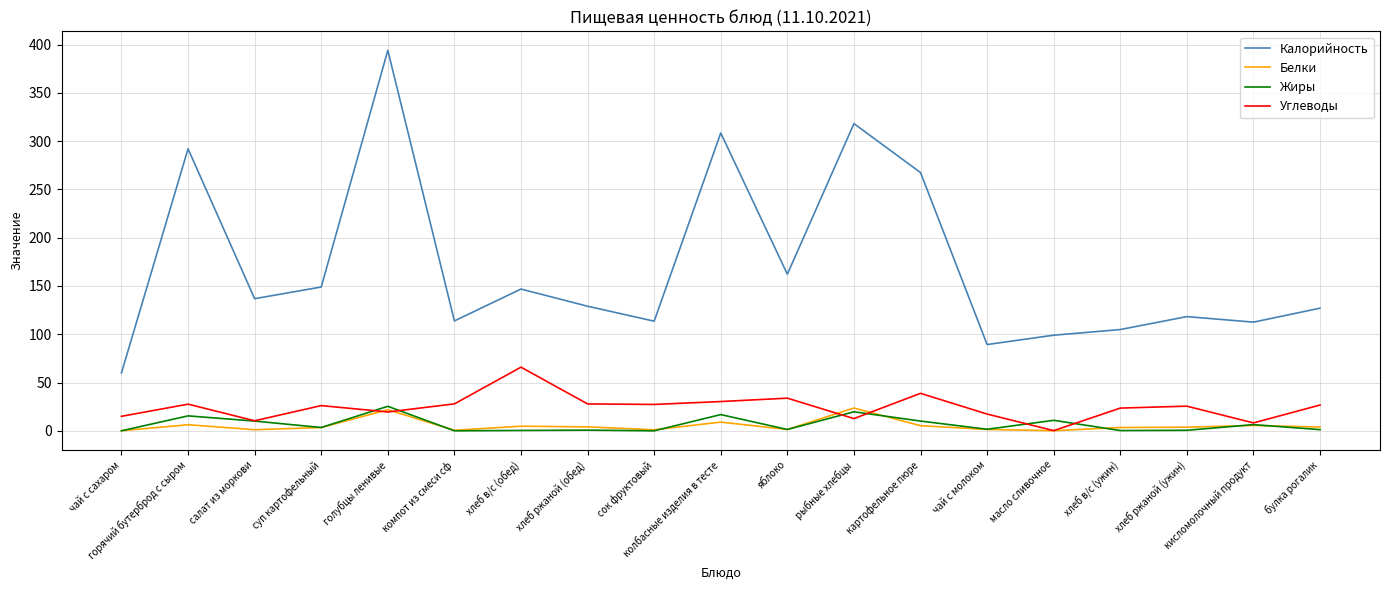

What is the difference between the second highest and minimum values in the Углеводы series?

38.6